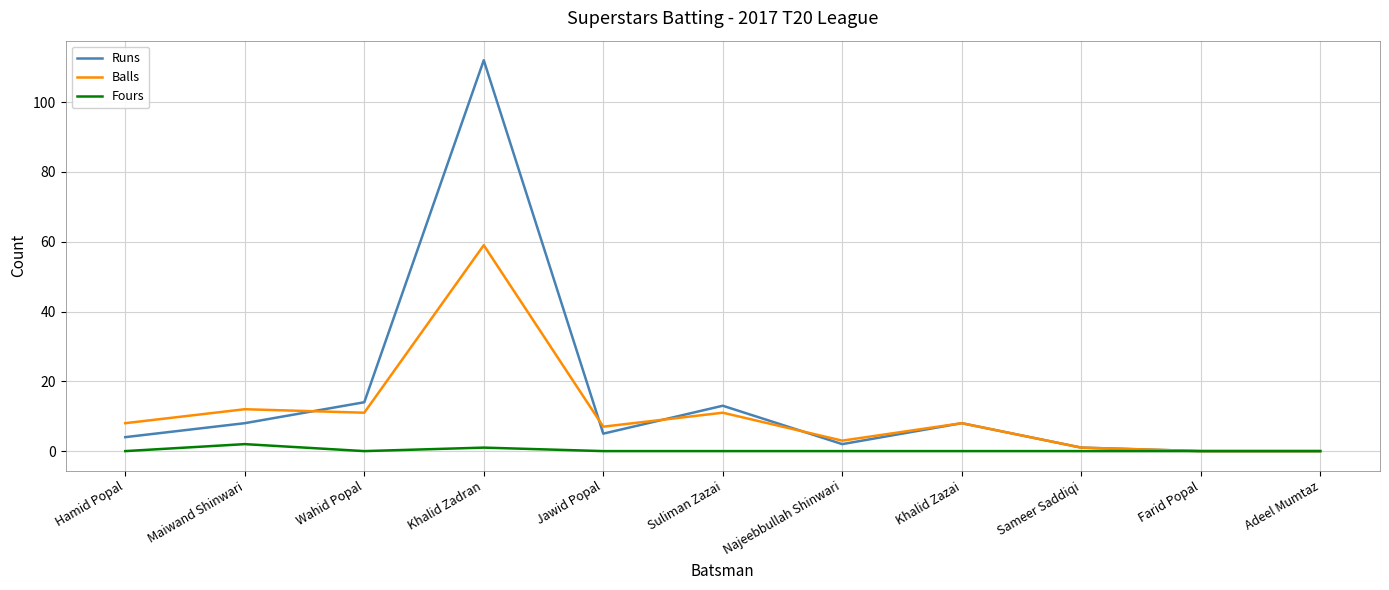

Between which two adjacent categories do Runs and Balls first intersect?

Maiwand Shinwari and Wahid Popal